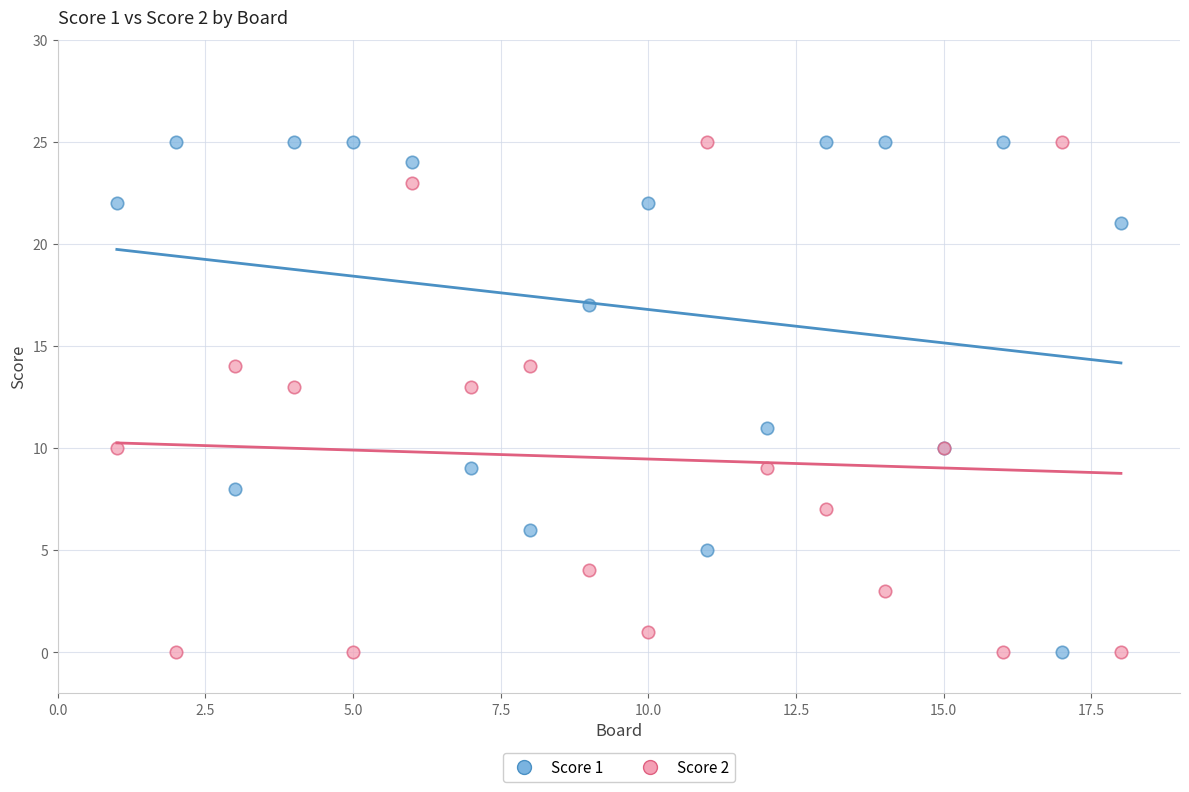

What is the X range (max minus min) for the scatter plot?

17